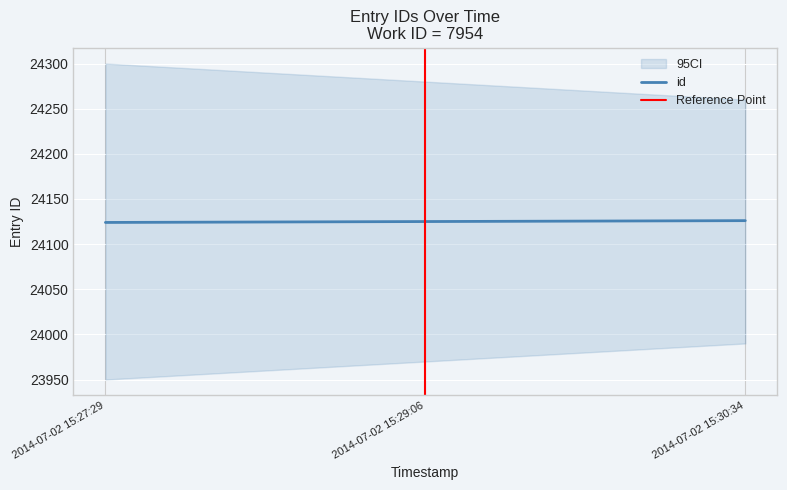

List the labels in order of value, smallest first.

2014-07-02 15:27:29, 2014-07-02 15:29:06, 2014-07-02 15:30:34